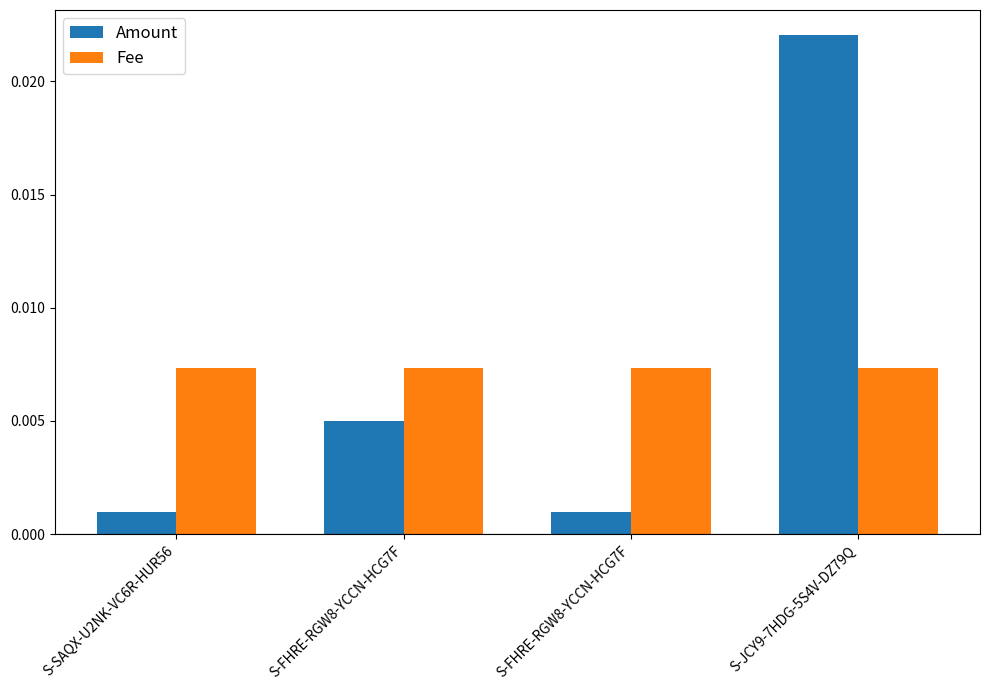

How many bars are there in total?

8